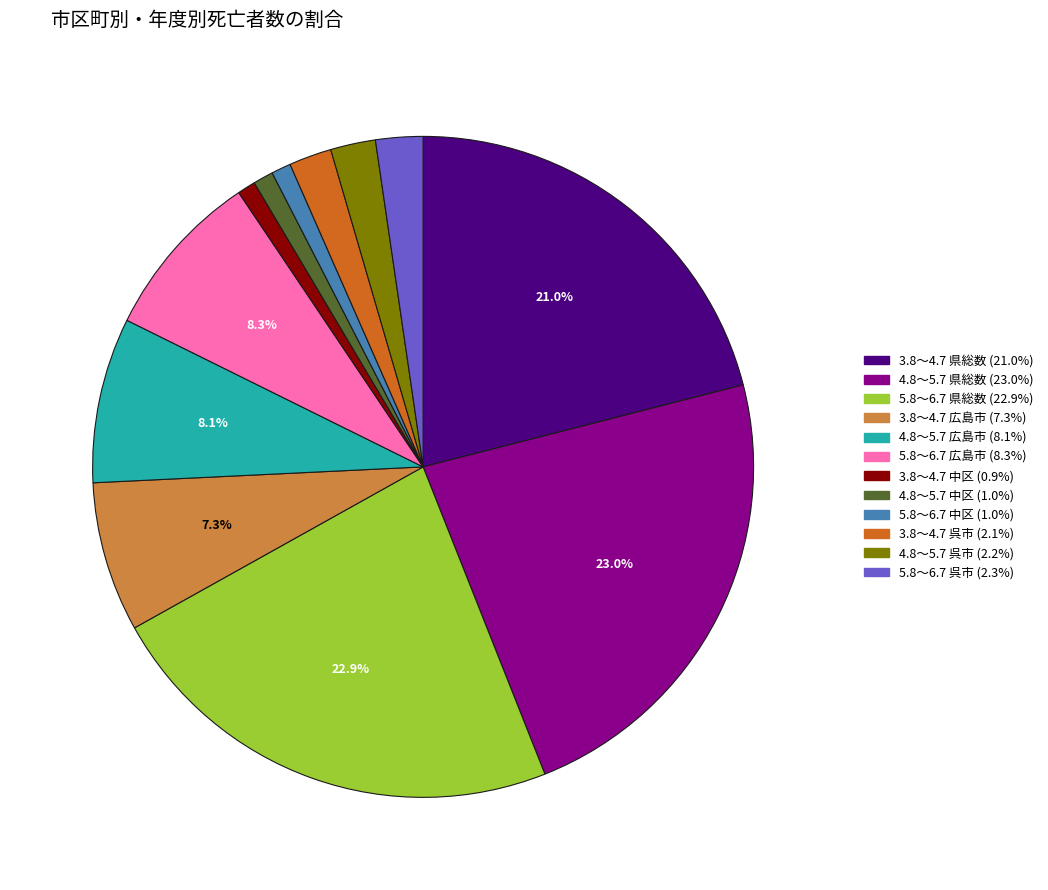

Does any single category account for the majority?

No